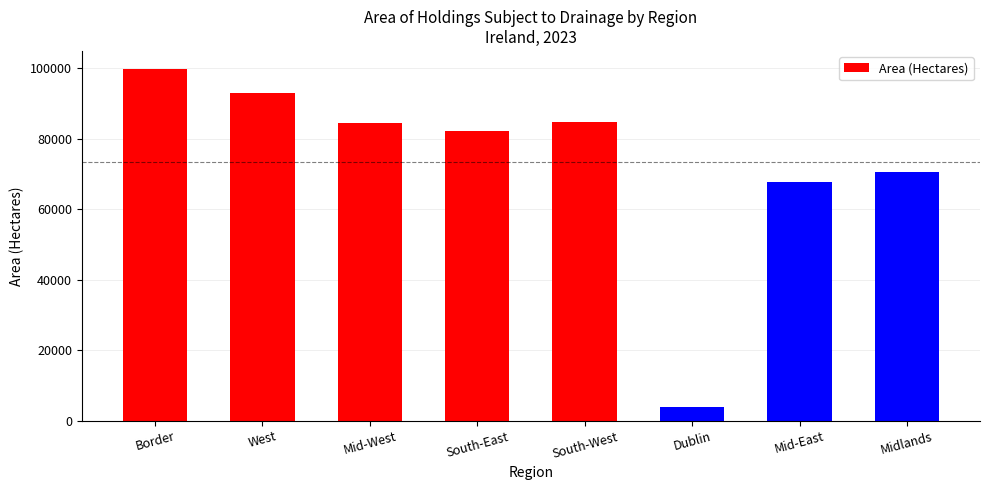

Which label corresponds to the largest value in the chart?

Border